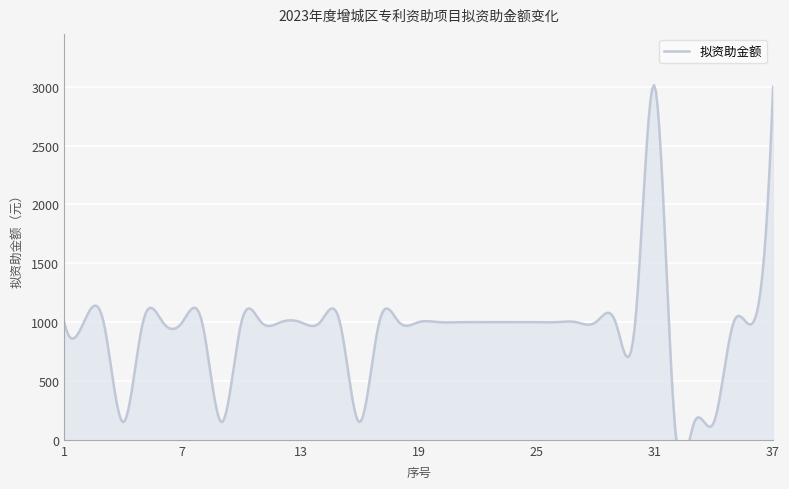

Which has a higher value, 10 or 19?

10